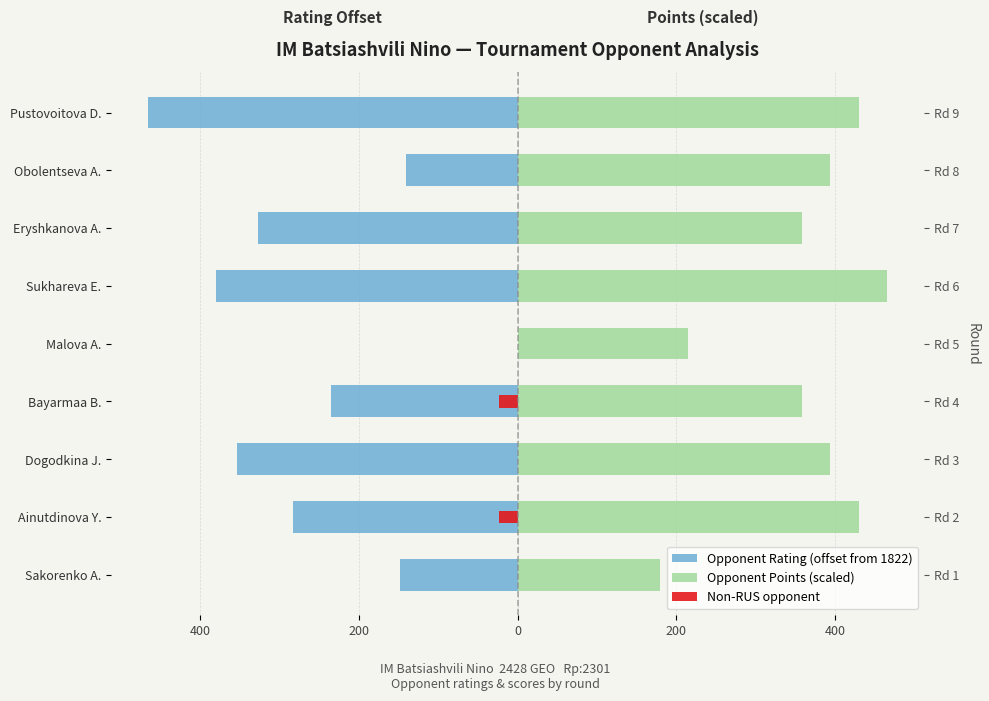

How many groups of bars are there?

9